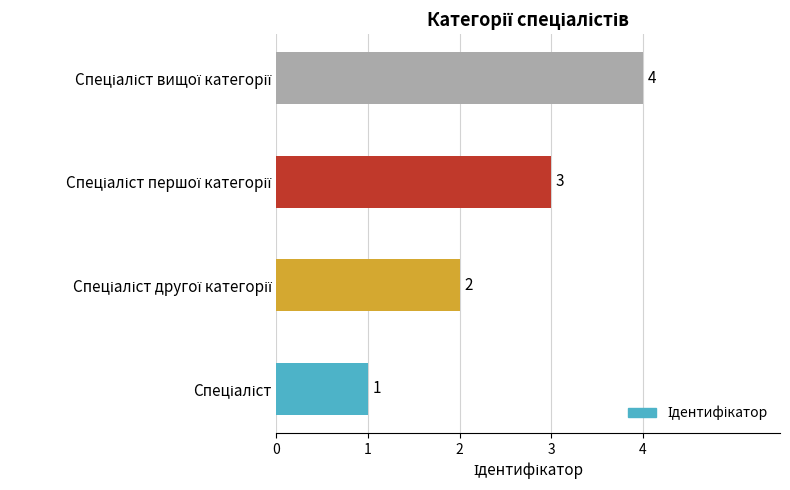

What is the greatest value displayed?

4